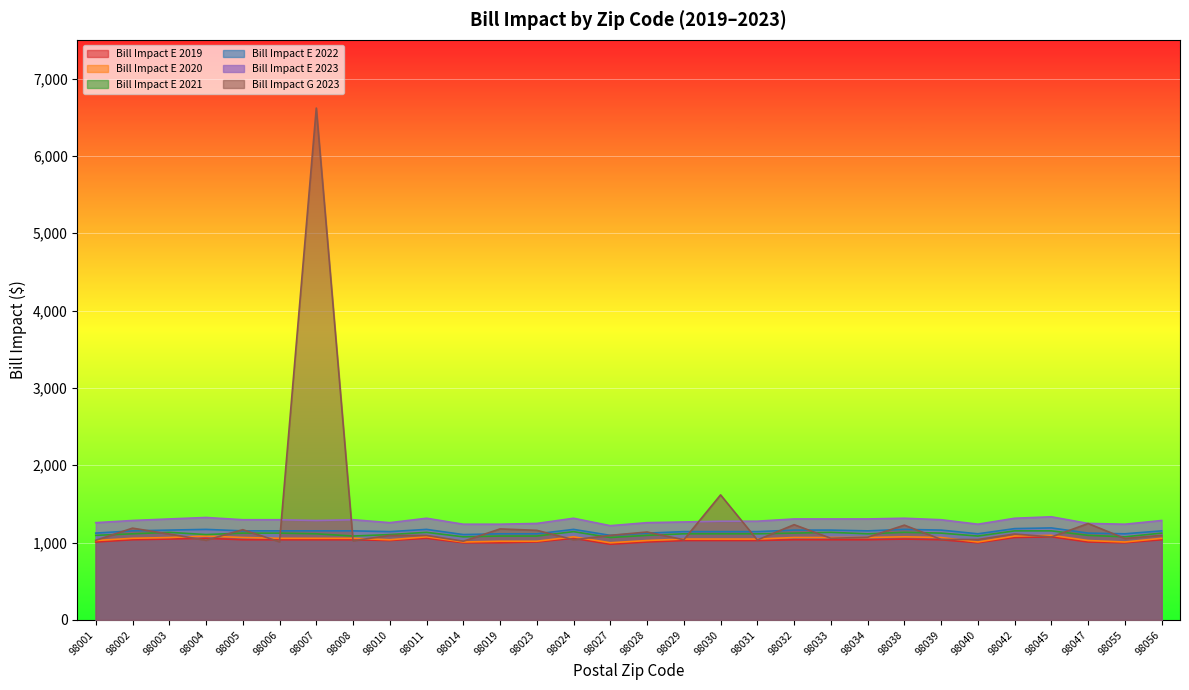

True or false: Bill Impact E 2021 and Bill Impact E 2022 cross at least once.

False